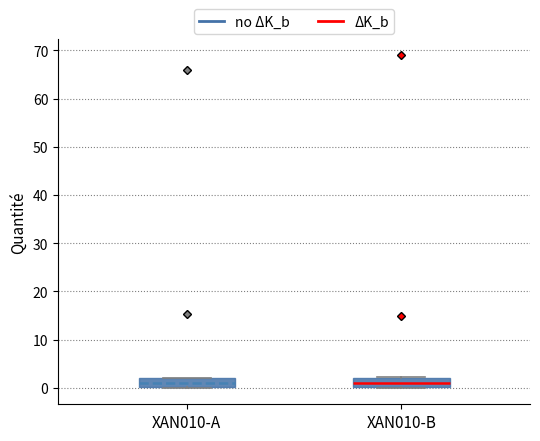

Reading left to right, read every box against the y-axis: the position of its median line, the range the box covers, and the ends of its whiskers. The values are not printed on the chart, so give them approximately, as read against the axis.

XAN010-A: median 1, box 0 to 2, whiskers 0 to 2
XAN010-B: median 1, box 0 to 2, whiskers 0 to 2